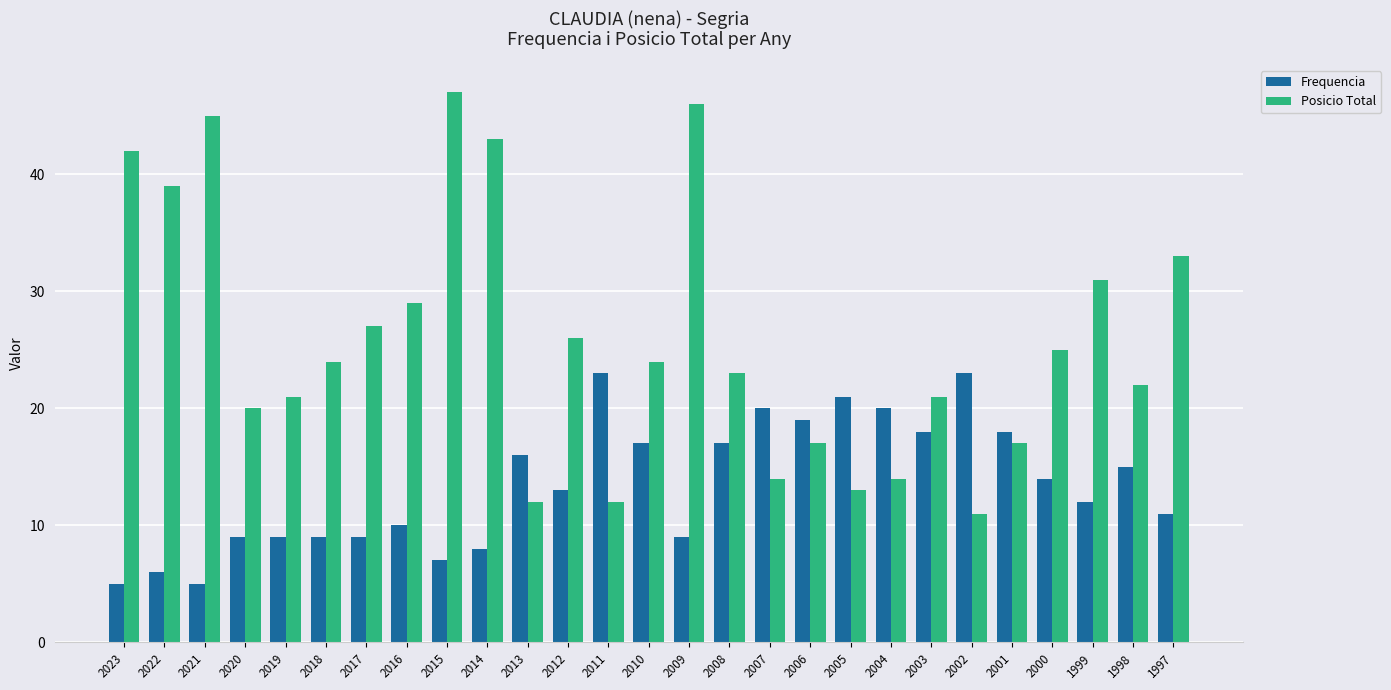

How many distinct data groups are displayed?

2